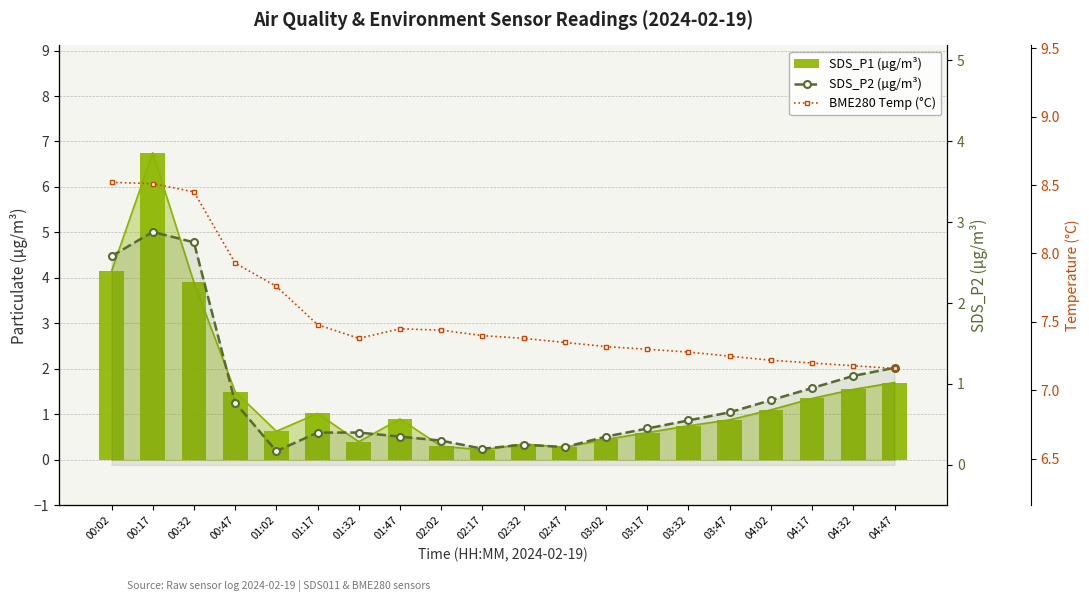

True or false: BME280 Temp (°C) has a value of 12.9 at 02:17.

False